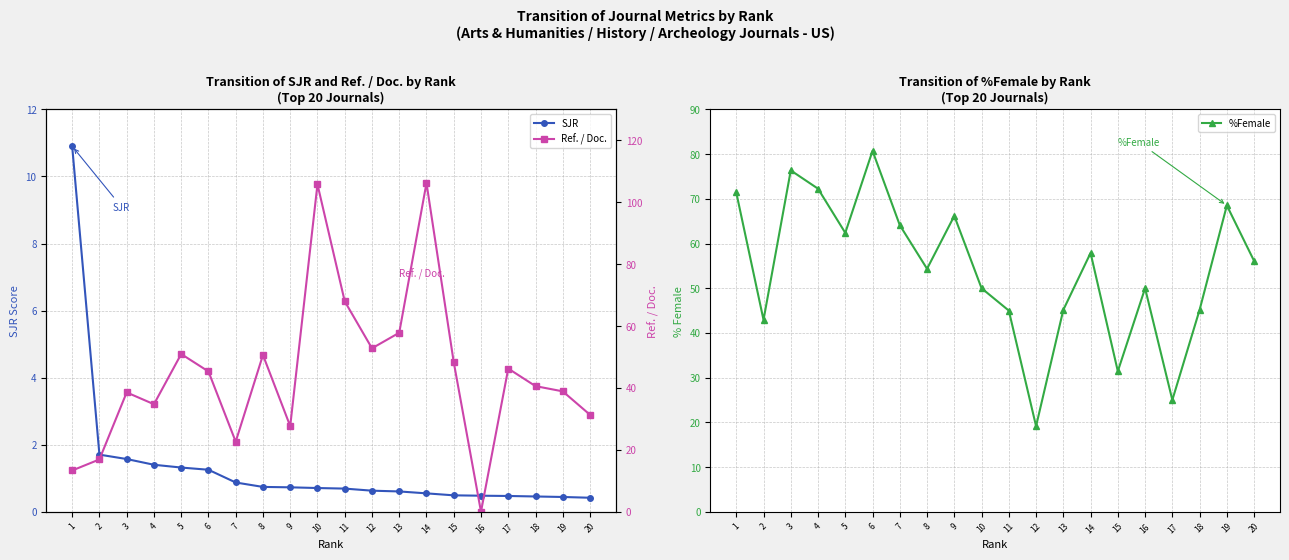

What is the lowest value of the SJR series?

0.4